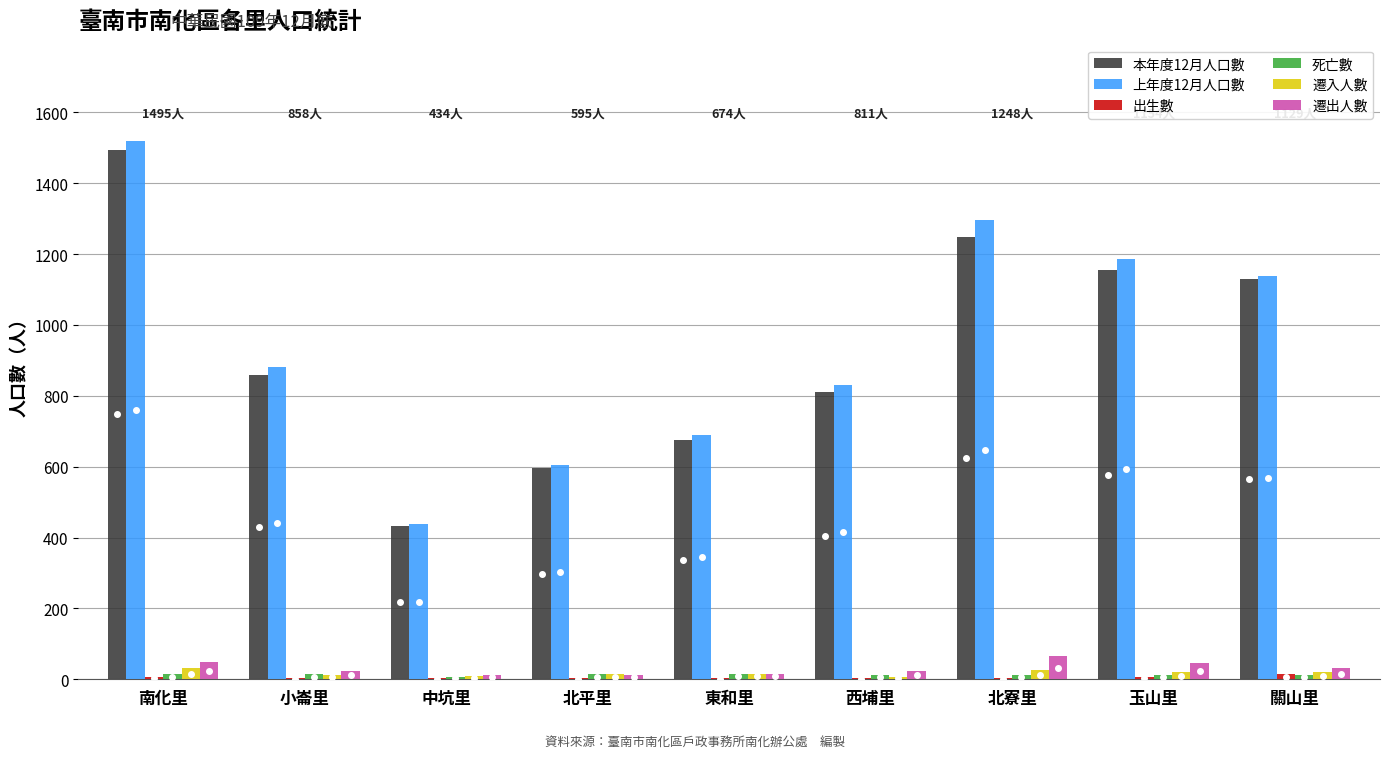

What is the total value across all series at 南化里?

3116